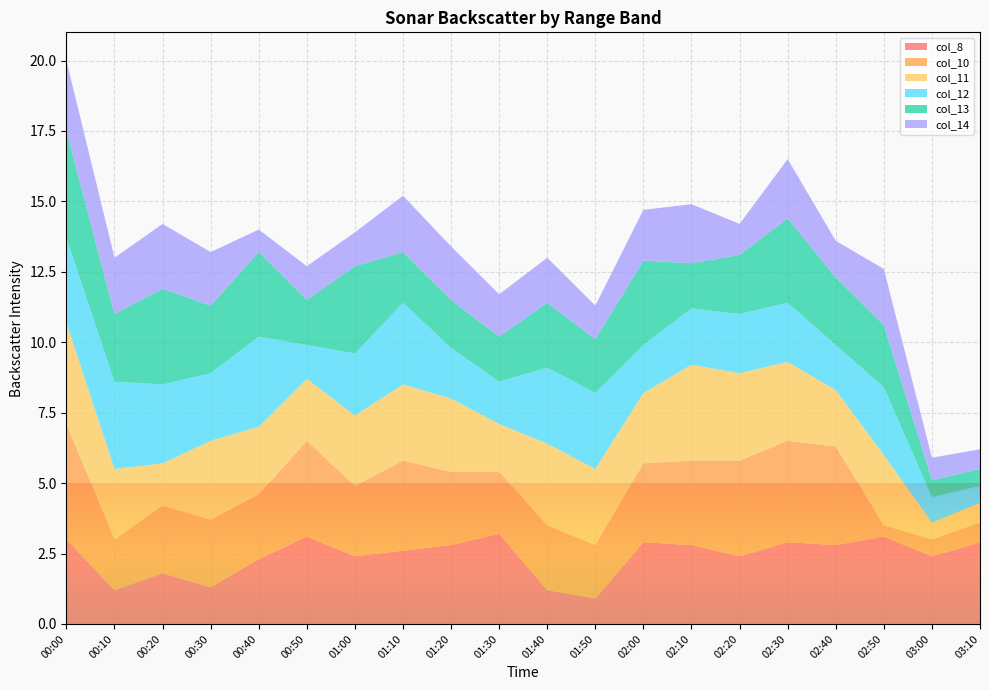

Reading left to right, list all the values displayed in this chart.

col_8: 3.0	1.2	1.8	1.3	2.3	3.1	2.4	2.6	2.8	3.2	1.2	0.9	2.9	2.8	2.4	2.9	2.8	3.1	2.4	2.9
col_10: 4.1	1.8	2.4	2.4	2.3	3.4	2.5	3.2	2.6	2.2	2.3	1.9	2.8	3.0	3.4	3.6	3.5	0.4	0.6	0.7
col_11: 3.6	2.5	1.5	2.8	2.4	2.2	2.5	2.7	2.6	1.7	2.9	2.7	2.5	3.4	3.1	2.8	2.0	2.5	0.6	0.7
col_12: 3.0	3.1	2.8	2.4	3.2	1.2	2.2	2.9	1.8	1.5	2.7	2.7	1.7	2.0	2.1	2.1	1.6	2.4	0.9	0.6
col_13: 3.8	2.4	3.4	2.4	3.0	1.6	3.1	1.8	1.7	1.6	2.3	1.9	3.0	1.6	2.1	3.0	2.4	2.2	0.6	0.6
col_14: 2.5	2.0	2.3	1.9	0.8	1.2	1.2	2.0	1.9	1.5	1.6	1.2	1.8	2.1	1.1	2.1	1.3	2.0	0.8	0.7